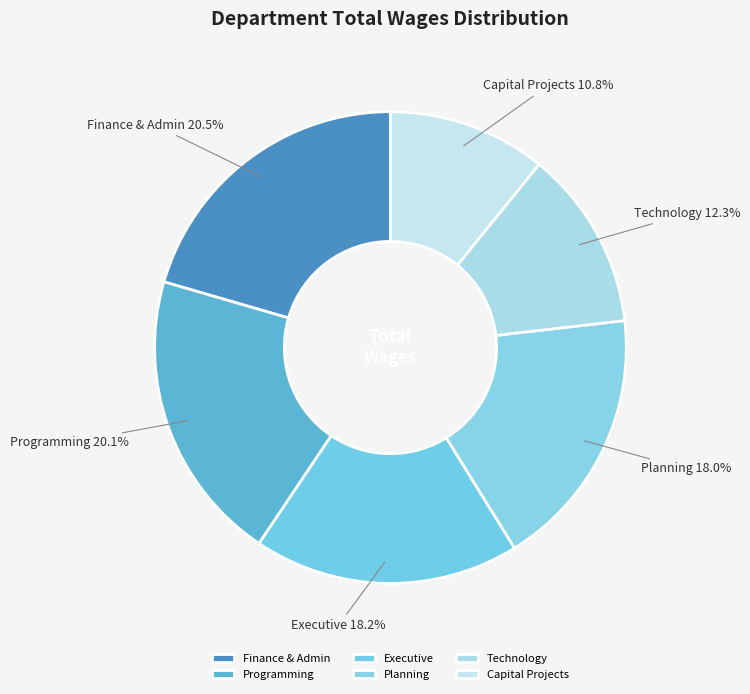

How many segments does this pie chart have?

6